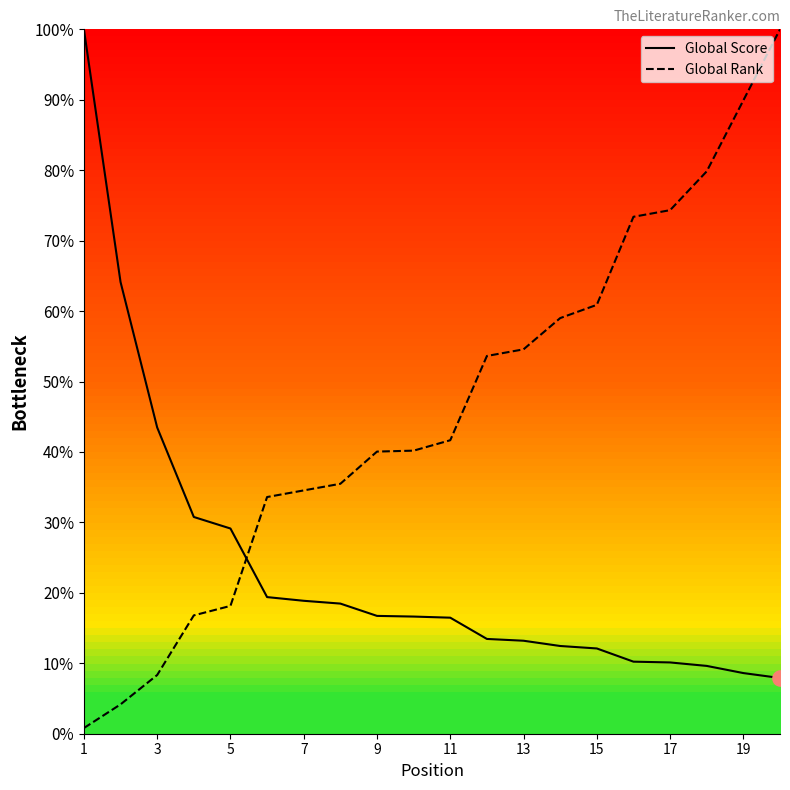

Which series has the widest spread of Y values?

Global Rank